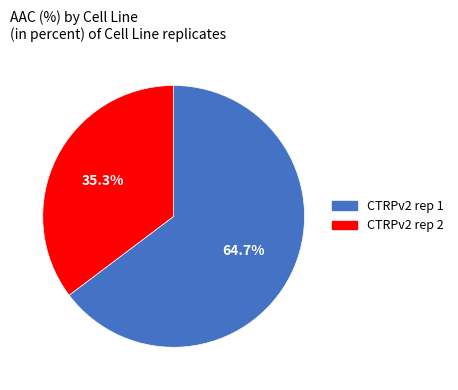

To the nearest percent, what is the difference between the CTRPv2 rep 2 and CTRPv2 rep 1 slice percentages?

29%